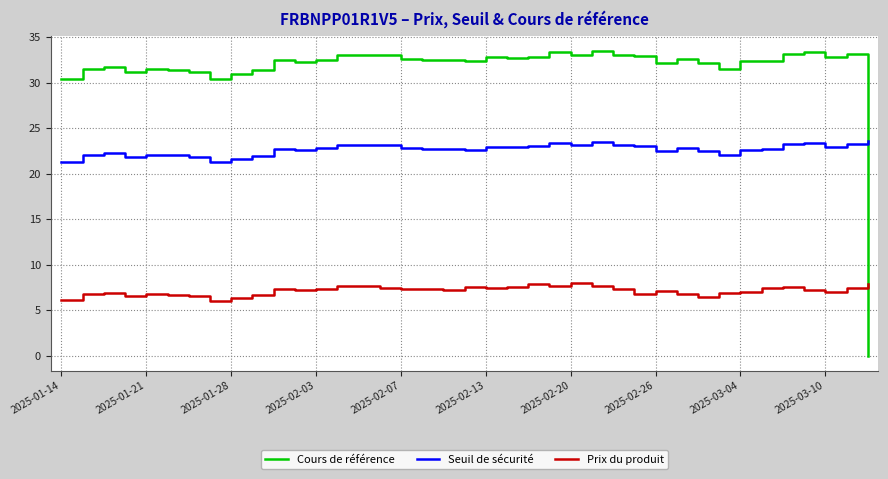

Which series has the largest total across all categories?

Cours de référence